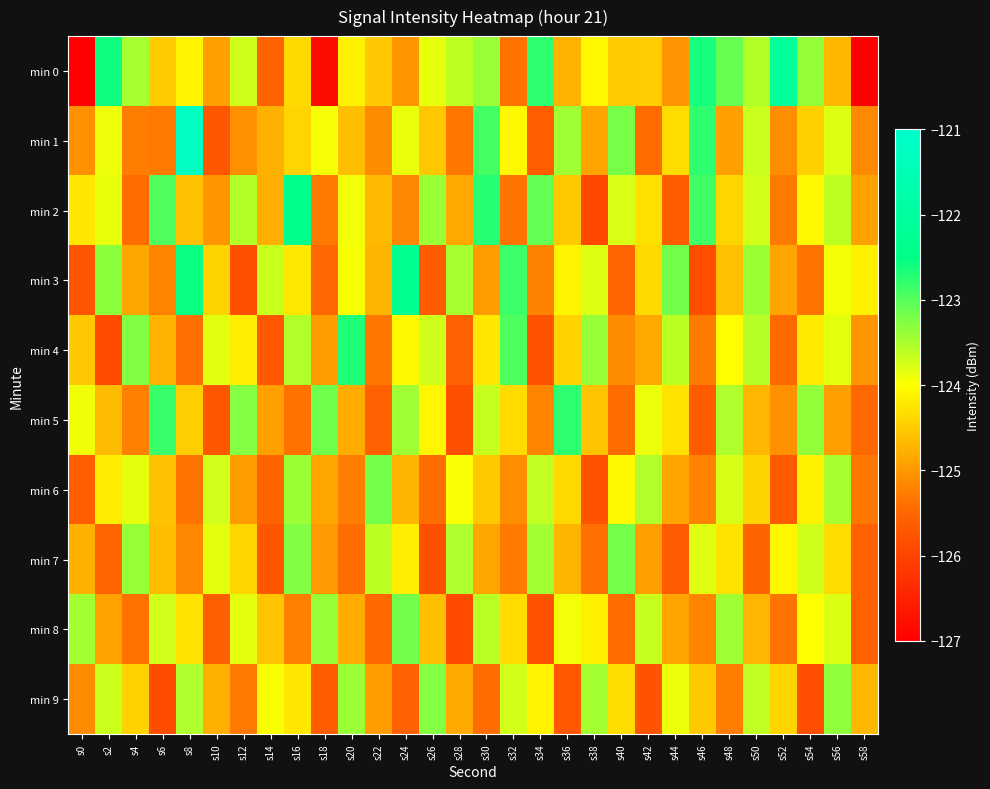

List the series in order of their peak value, lowest first.

min 9, min 7, min 6, min 8, min 5, min 4, min 2, min 3, min 0, min 1